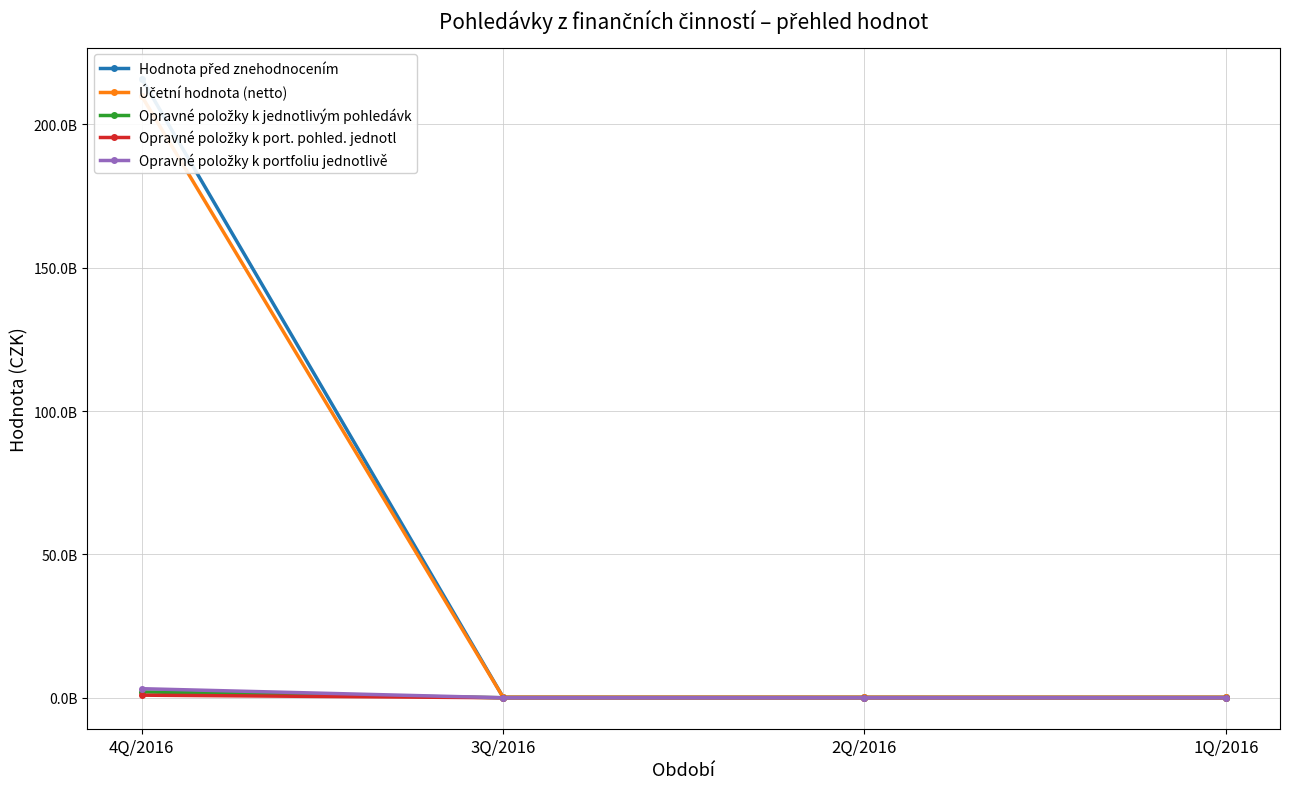

What is the average value of the Hodnota před znehodnocením series?

54148933958.1